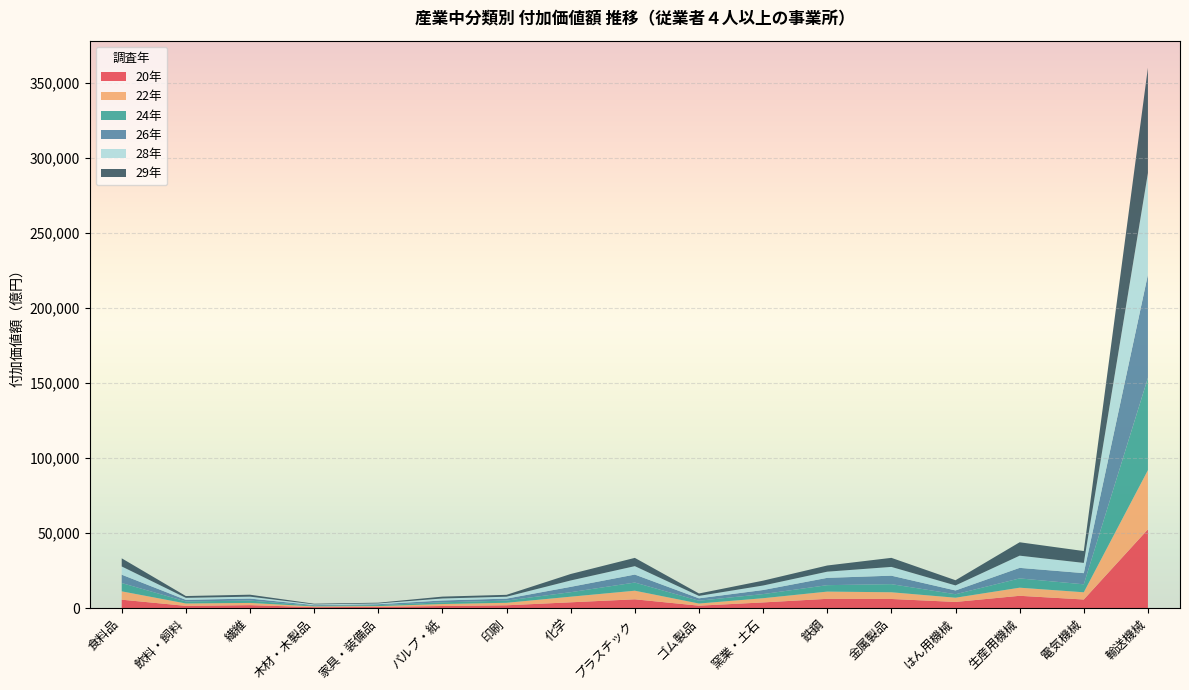

Reading left to right, what are all the values shown in this chart?

20年: 5572	1451	1936	599	779	1360	1846	3832	5833	1584	3751	6157	6055	4074	8172	5704	52523
22年: 5565	1609	1475	523	533	1322	1662	3747	5734	1434	2811	4811	4476	2813	5408	4811	39426
24年: 5544	1347	1575	422	641	1137	1469	2994	5441	1865	2750	4299	5403	2323	6194	5313	61610
26年: 5571	1065	1341	415	599	1234	1315	3566	5321	1610	2709	4872	5654	2519	7028	7448	68858
28年: 5489	1327	1275	472	525	1328	1271	4251	5614	1603	3018	4117	5853	3361	8130	6830	67699
29年: 5419	1212	1299	456	491	1248	1258	4323	5513	1618	3238	4122	6038	3466	8940	7899	70218